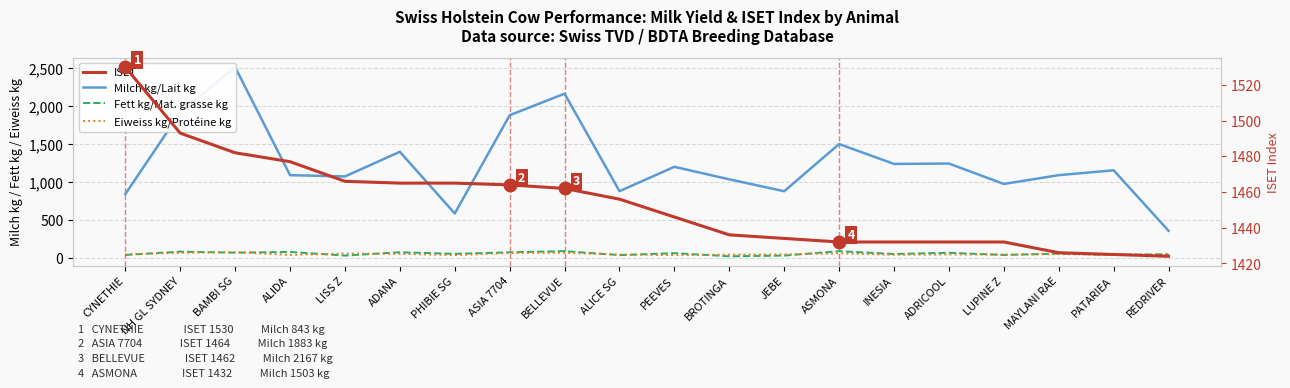

What is the minimum value for Eiweiss kg/Protéine kg?

39